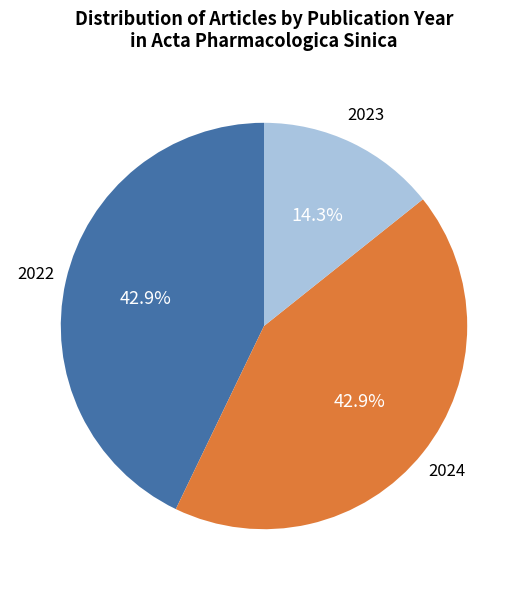

Does any single category account for the majority?

No